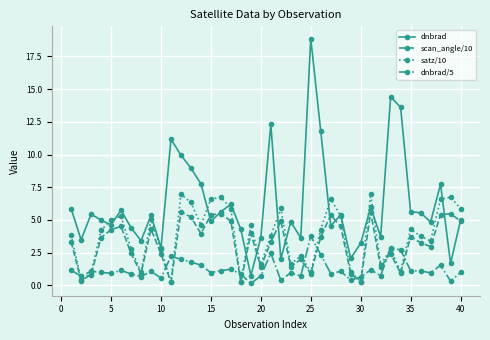

Which series has the largest total across all categories?

dnbrad